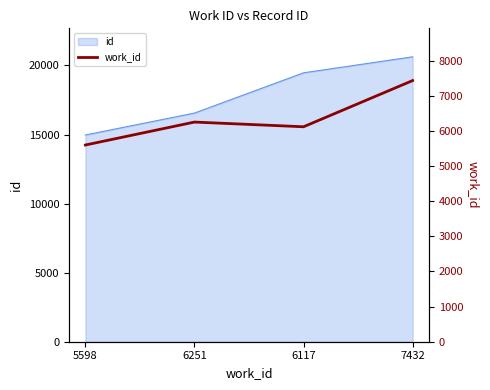

The chart shows a value of 7432 at 7432. True or false?

True